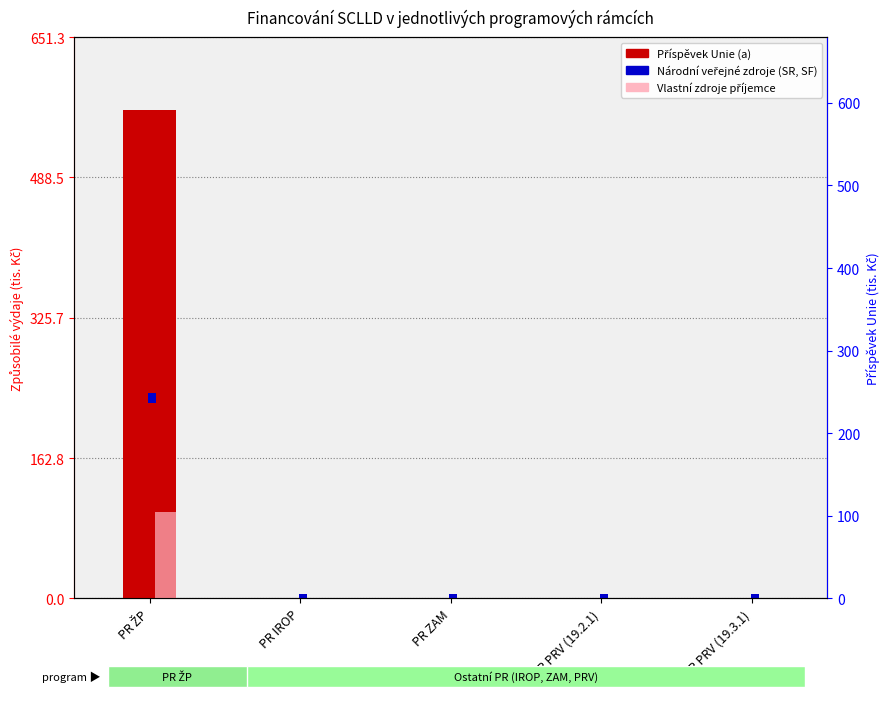

How many positive values does the Příspěvek Unie (a) series have?

1